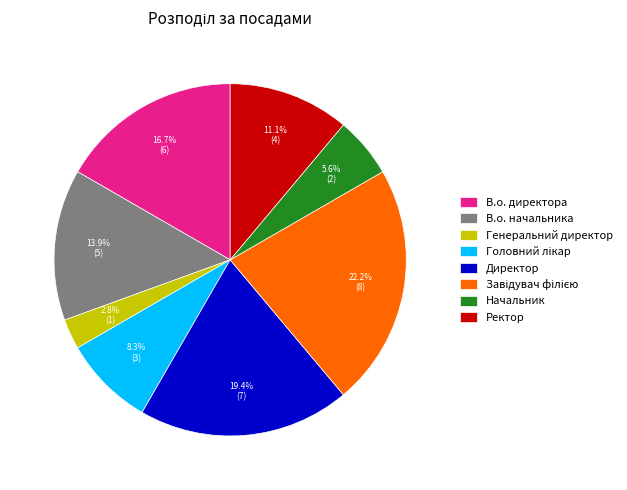

Combined, what portion of the pie is Директор and В.о. директора?

36.1%